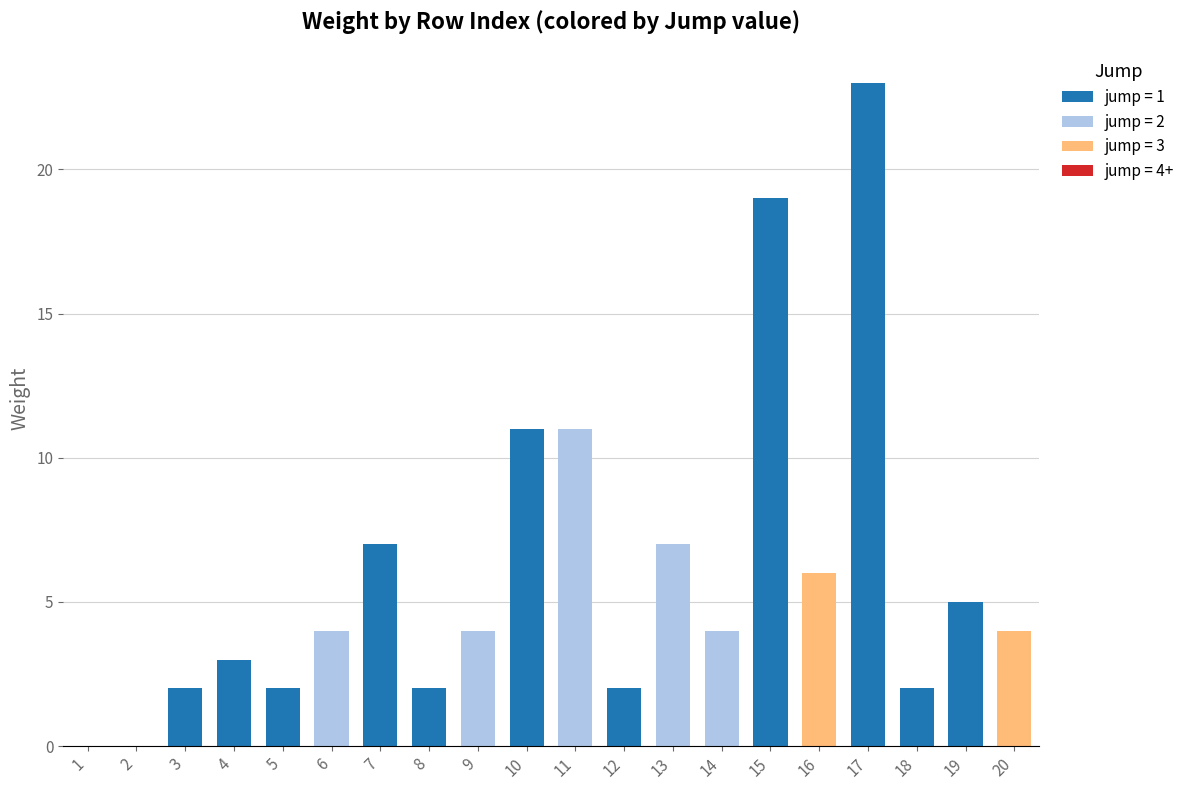

What is the sum of the weight values at 17 and 16?

29